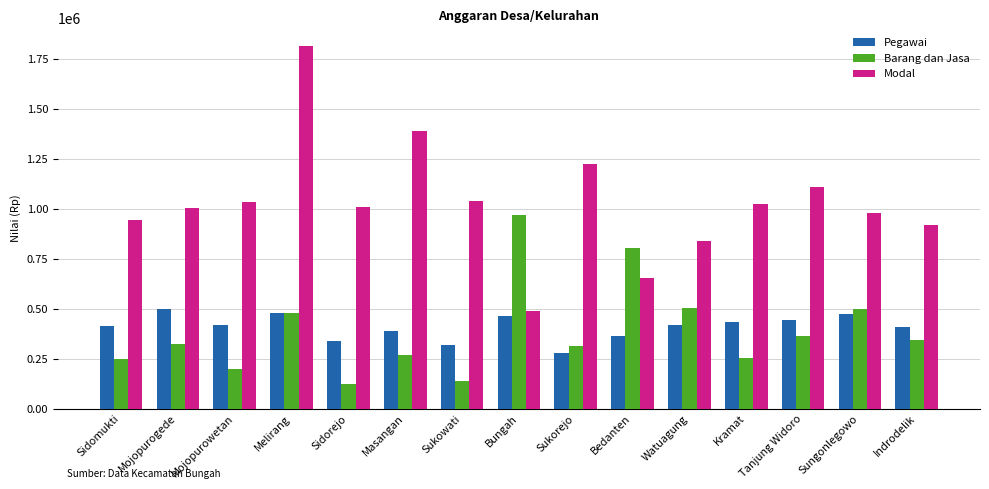

What is the difference between the Barang dan Jasa values at Melirang and Sukowati?

344260